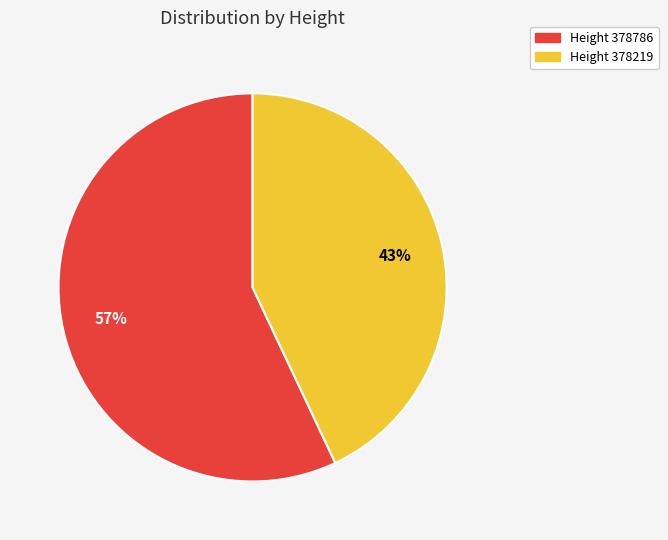

To the nearest percent, what is the average slice percentage?

50%